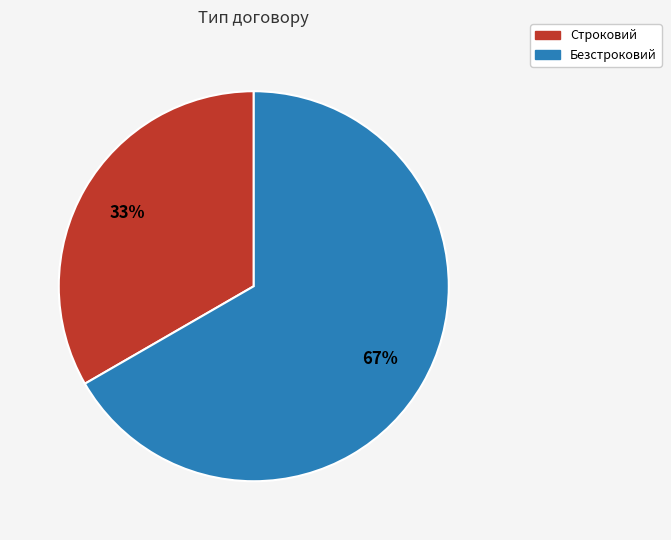

To the nearest percent, what is the combined percentage of Строковий and Безстроковий?

100%